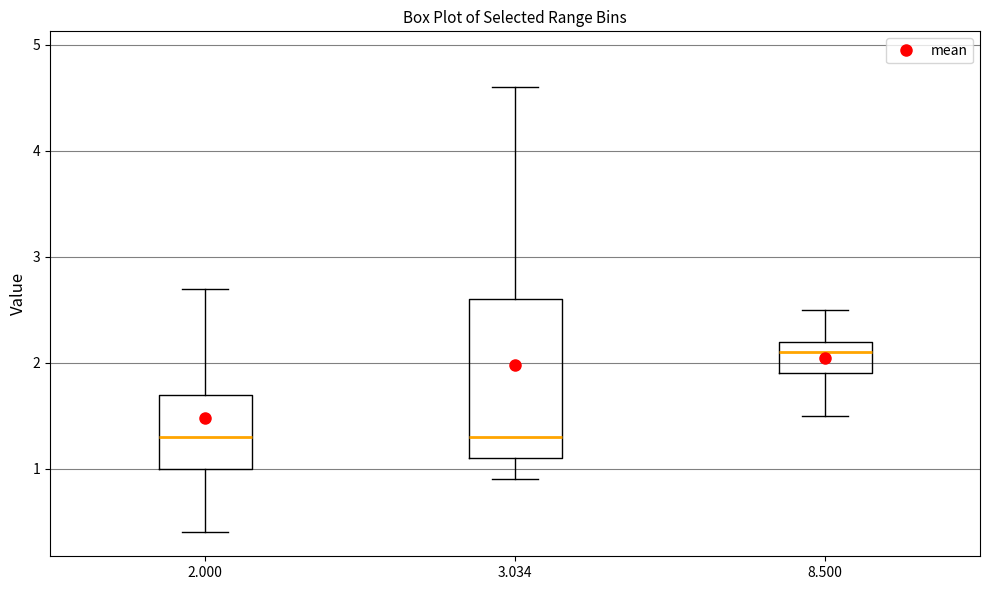

Where is the upper edge of the box at x = 3.034 on the y-axis? The values are not printed on the chart, so give them approximately, as read against the axis.

2.6